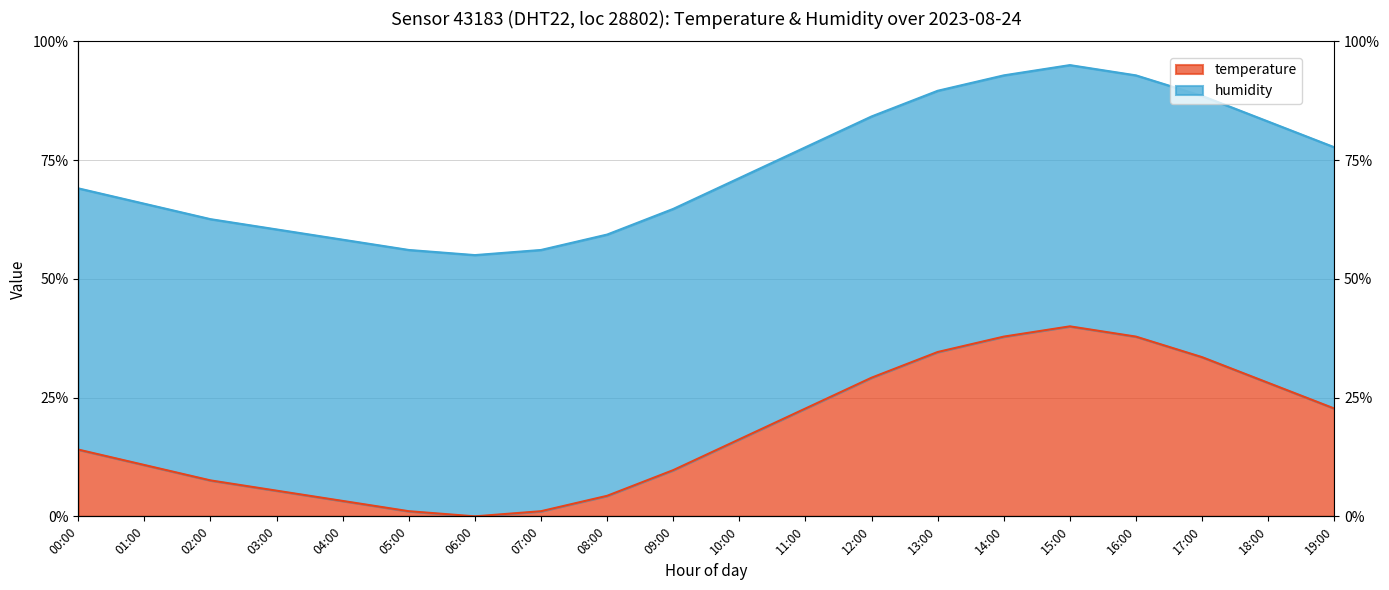

Where is the data nearest to the value 20?

11:00